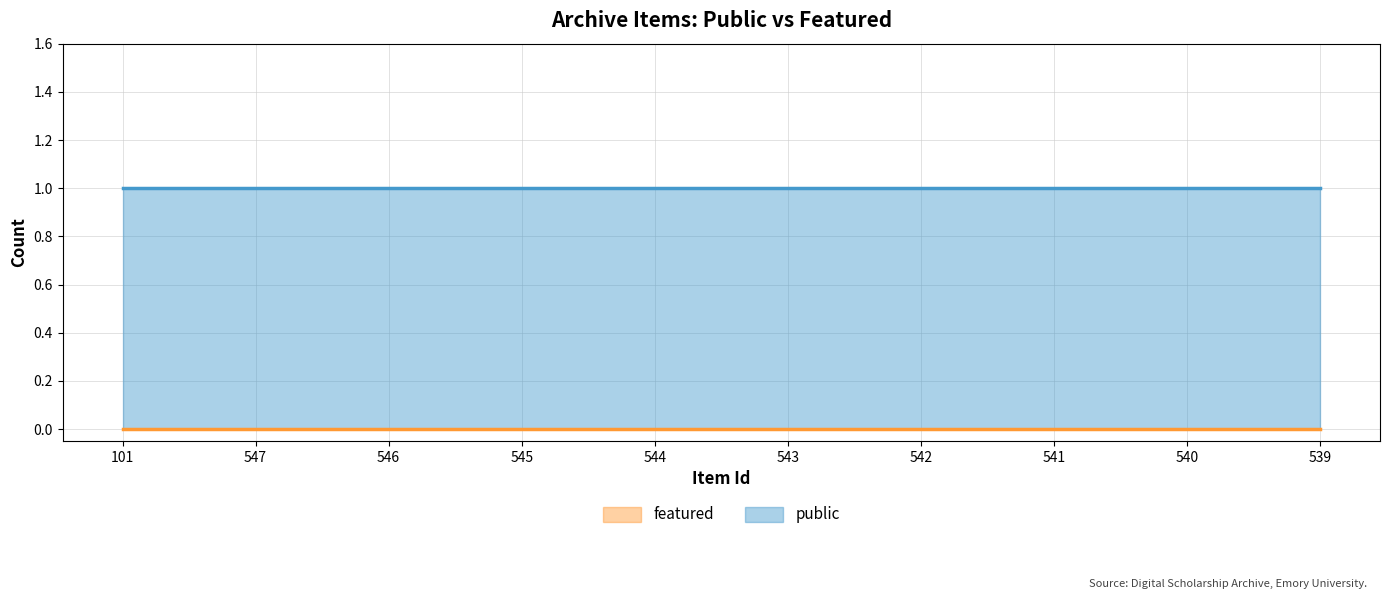

Count the number of data series in this chart.

2